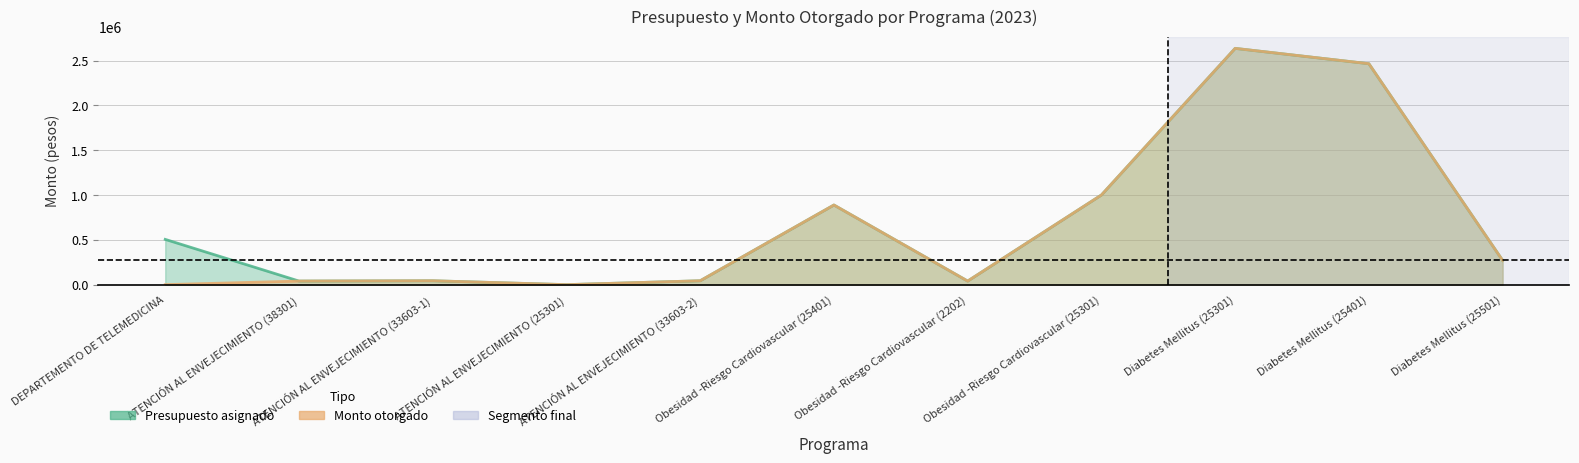

The Presupuesto asignado series shows 98017 at Diabetes Mellitus (25501). True or false?

False